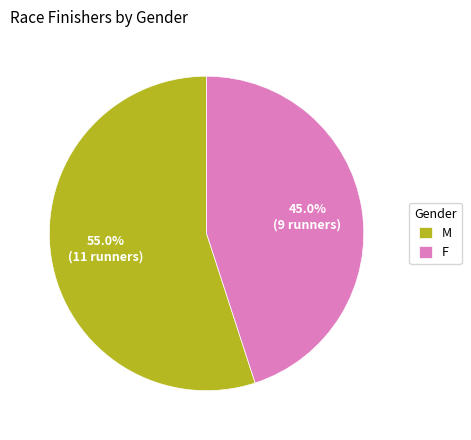

How many segments does this pie chart have?

2